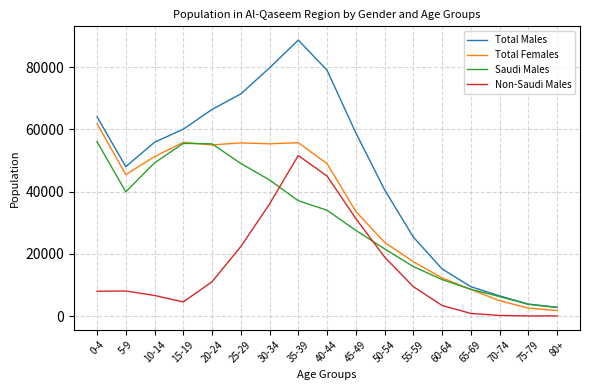

Is the value of Non-Saudi Males at 25-29 greater than the value of Saudi Males at 20-24?

No